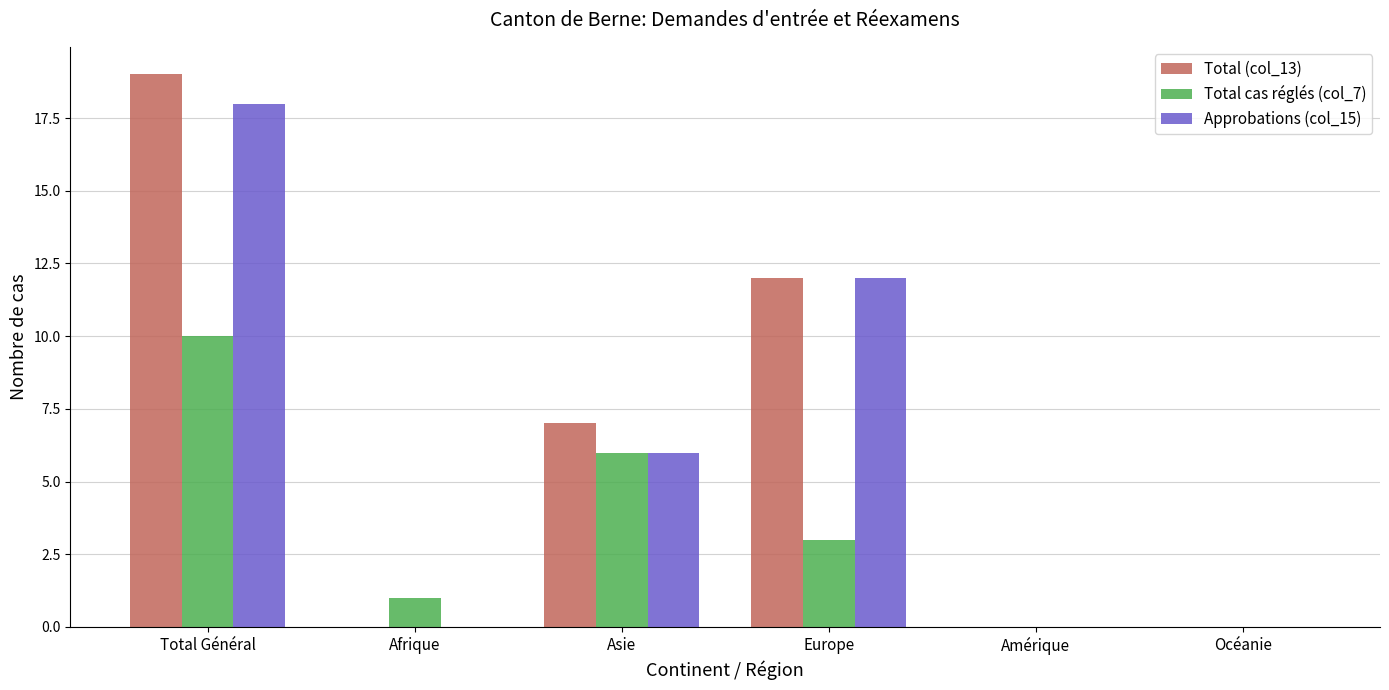

Reading right to left, what are all the values shown in this chart?

Total (col_13): Océanie=0	Amérique=0	Europe=12	Asie=7	Afrique=0	Total Général=19
Total cas réglés (col_7): Océanie=0	Amérique=0	Europe=3	Asie=6	Afrique=1	Total Général=10
Approbations (col_15): Océanie=0	Amérique=0	Europe=12	Asie=6	Afrique=0	Total Général=18